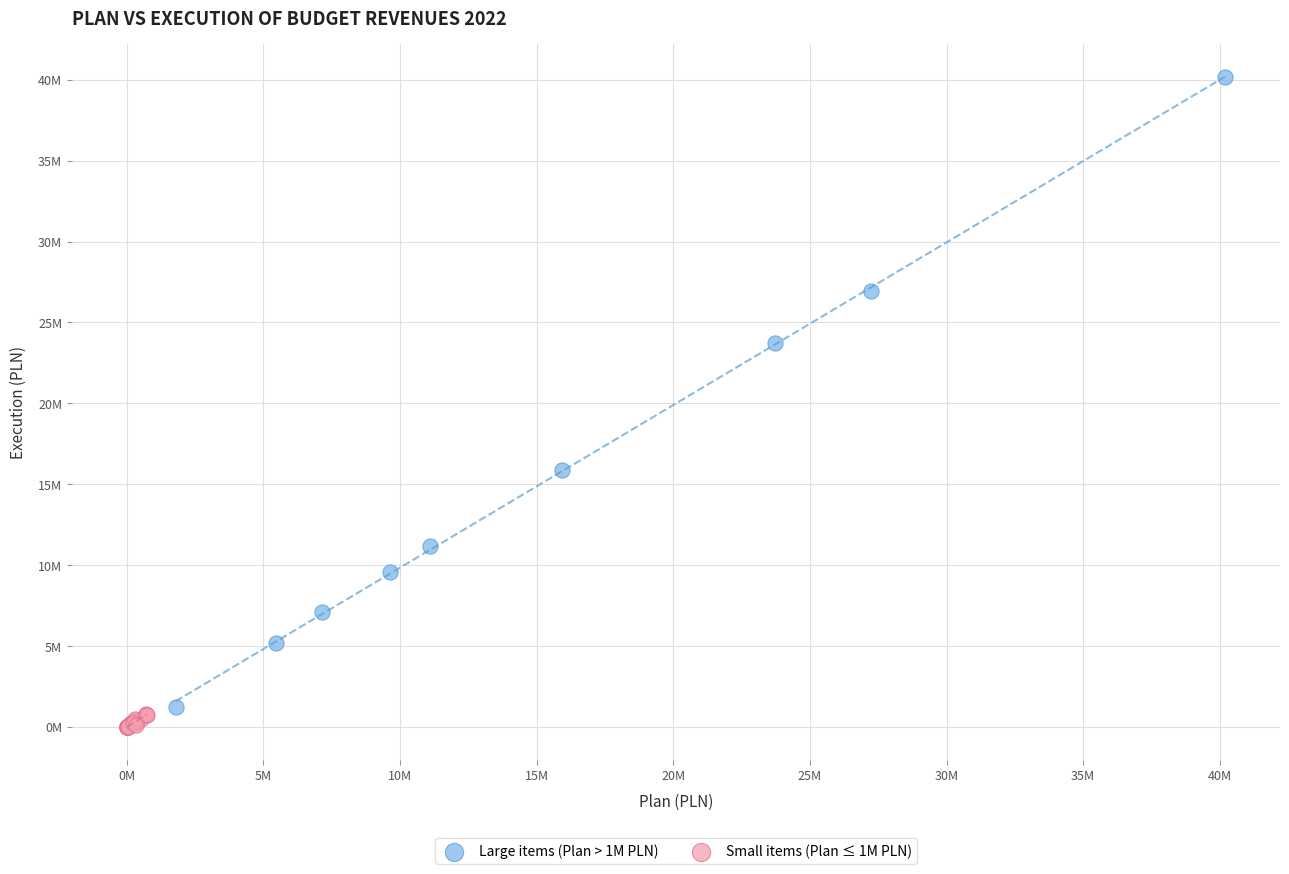

What are all the series names shown in the legend?

Large items (Plan > 1M PLN), Small items (Plan ≤ 1M PLN)